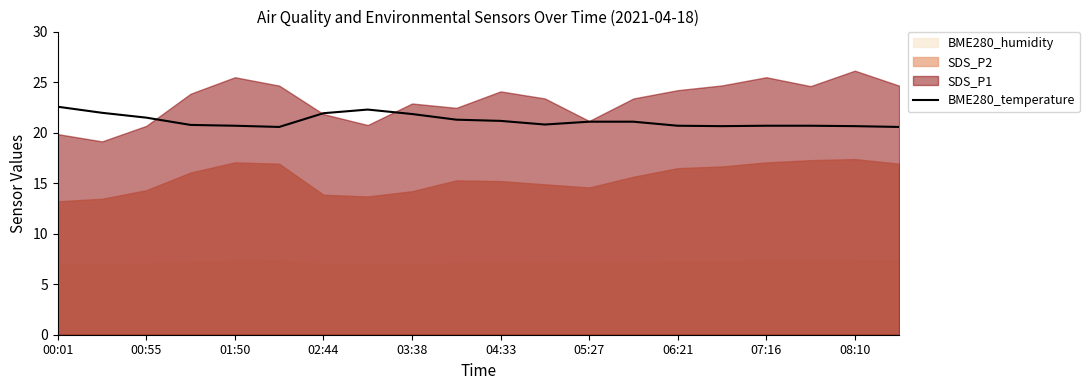

The BME280_temperature series shows 4.4 at 02:44. True or false?

False